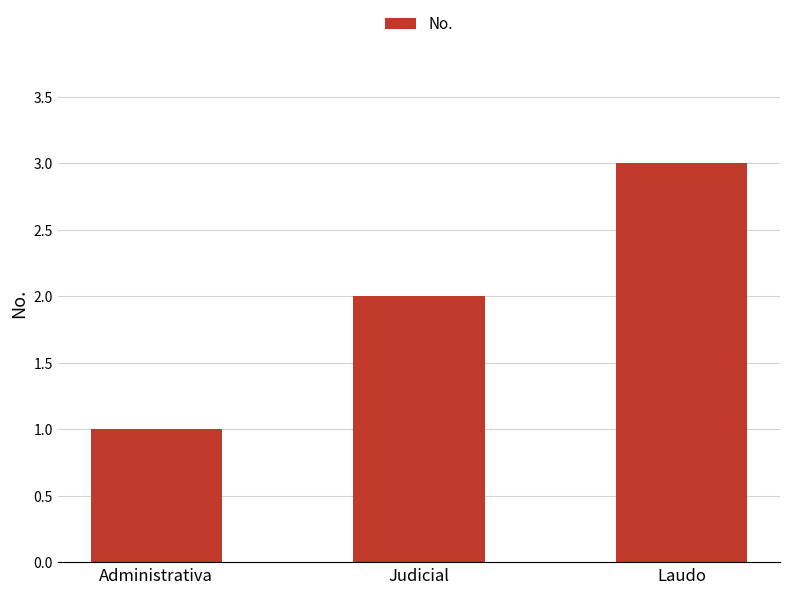

Which label corresponds to the smallest value in the chart?

Administrativa